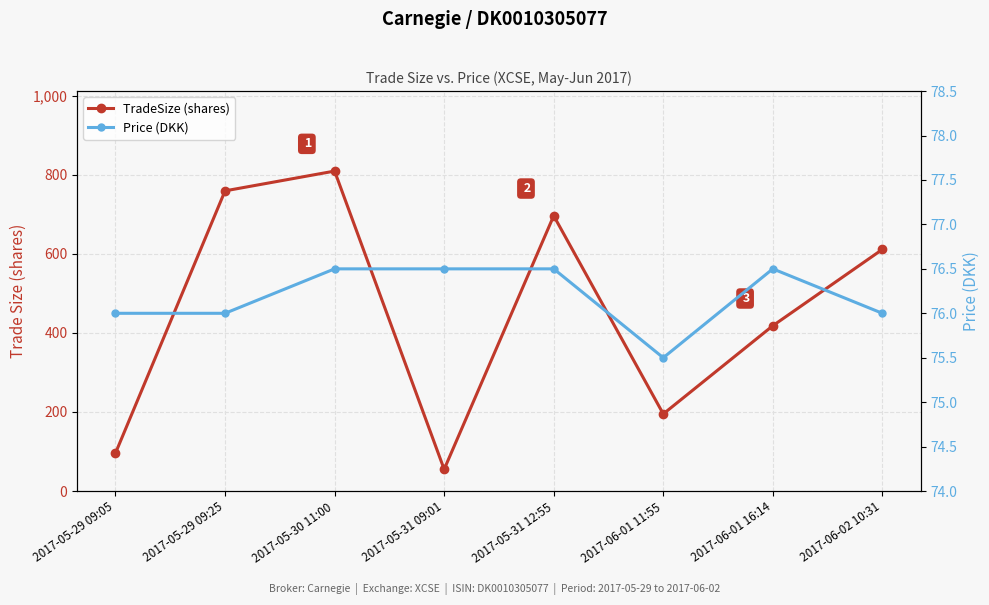

What is the average value of the TradeSize series?

454.9